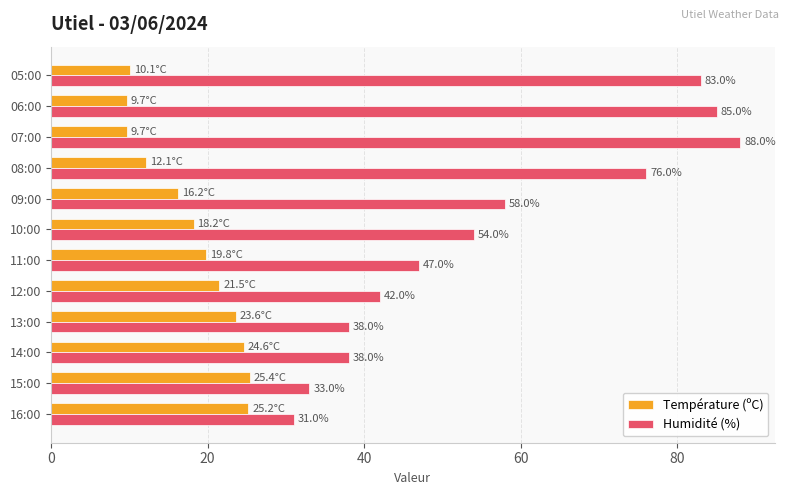

At how many categories does at least one series exceed 67?

4